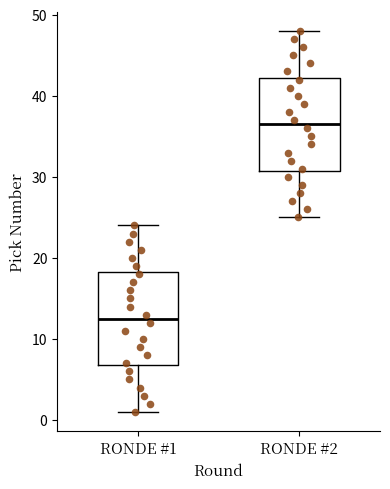

Which box's median line is the lowest?

RONDE #1